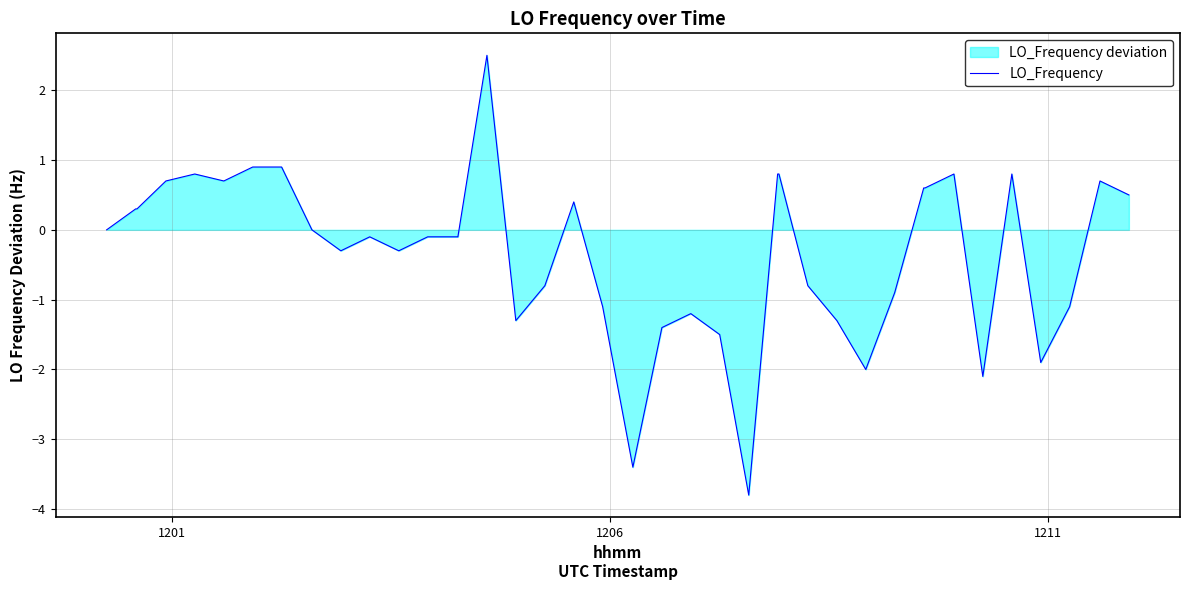

What is the difference between the maximum and minimum values?

6.3